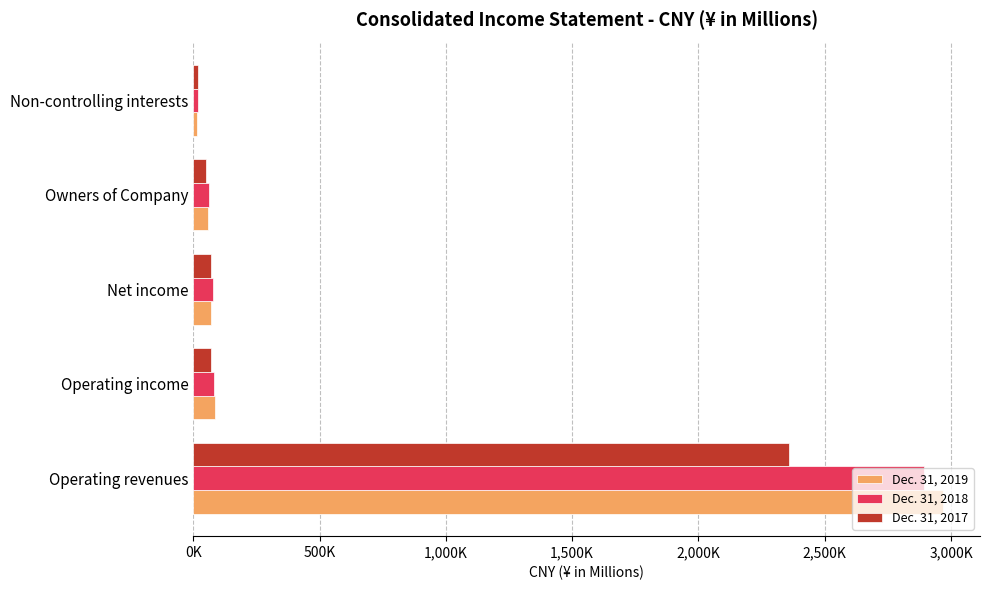

What is the sum of all Dec. 31, 2017 values?

2572499